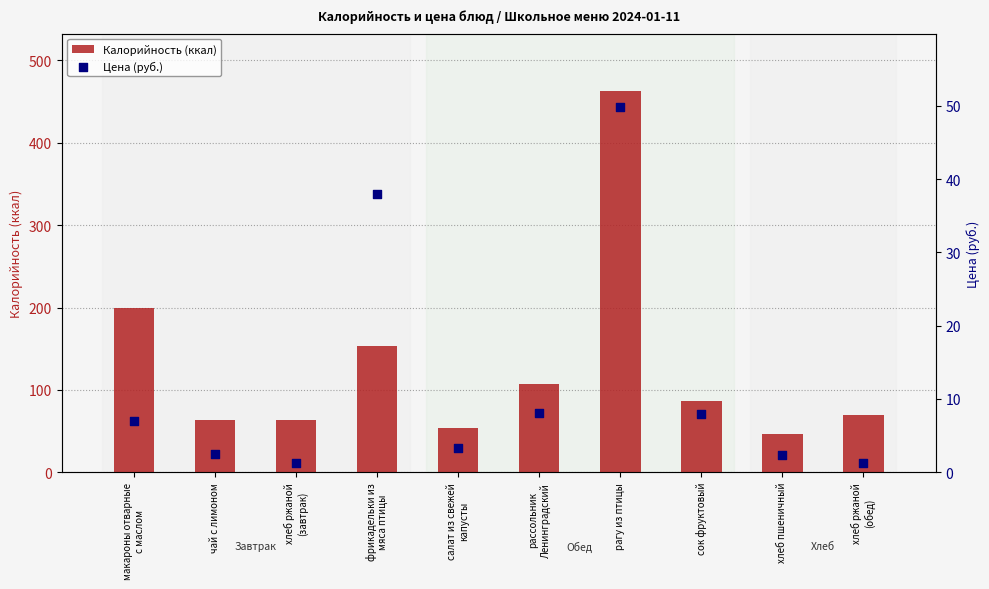

At how many categories does at least one series exceed 132?

3